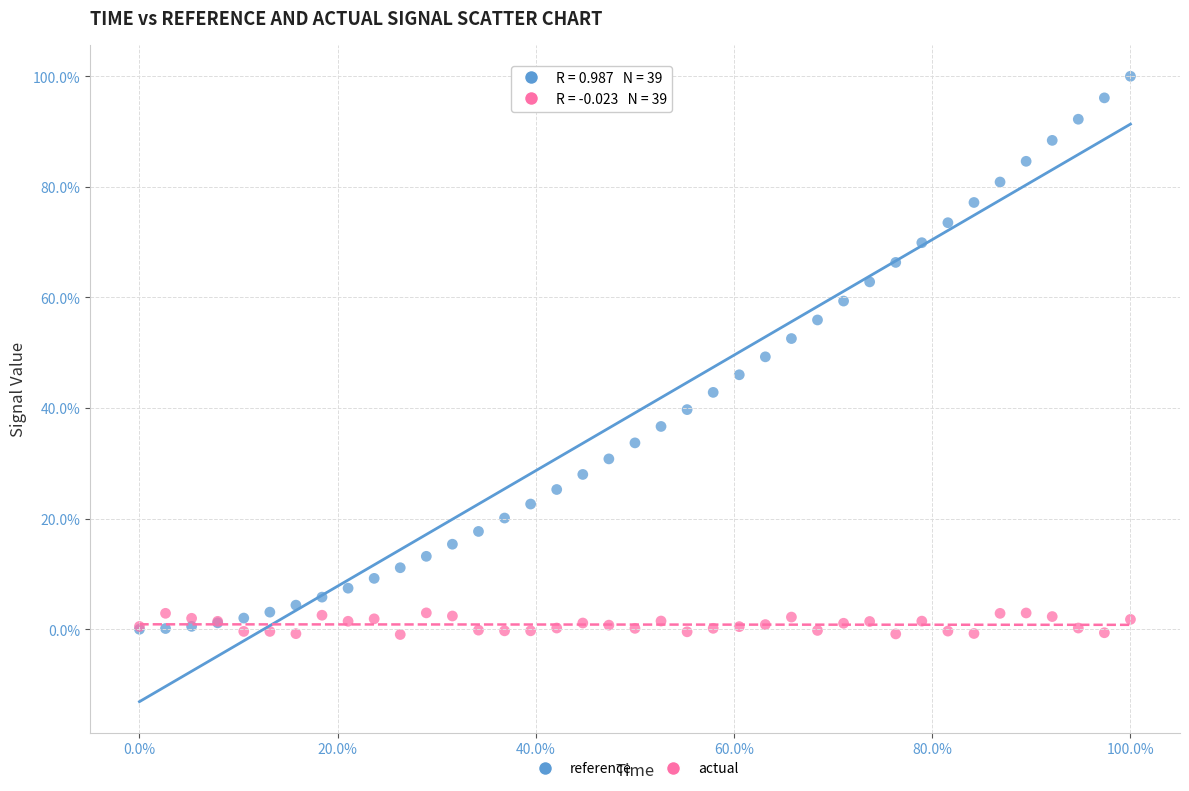

What are all the series names shown in the legend?

reference, actual